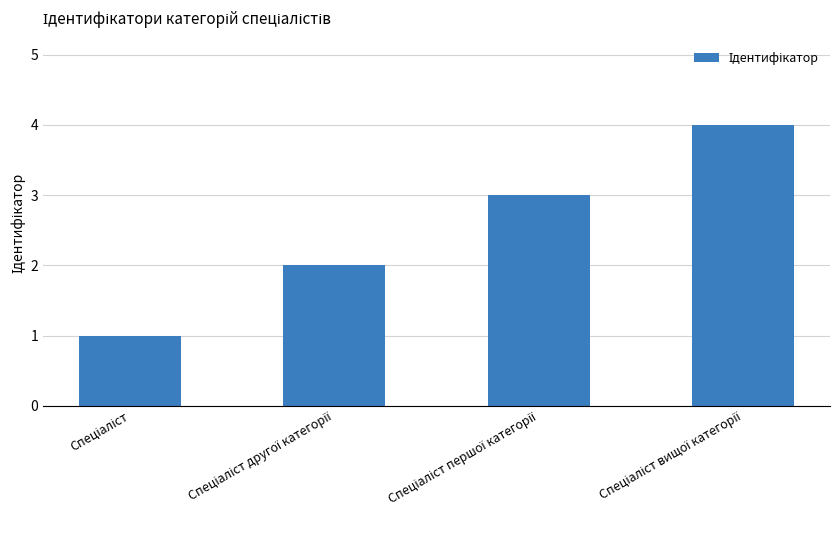

What is the maximum value shown in the chart?

4